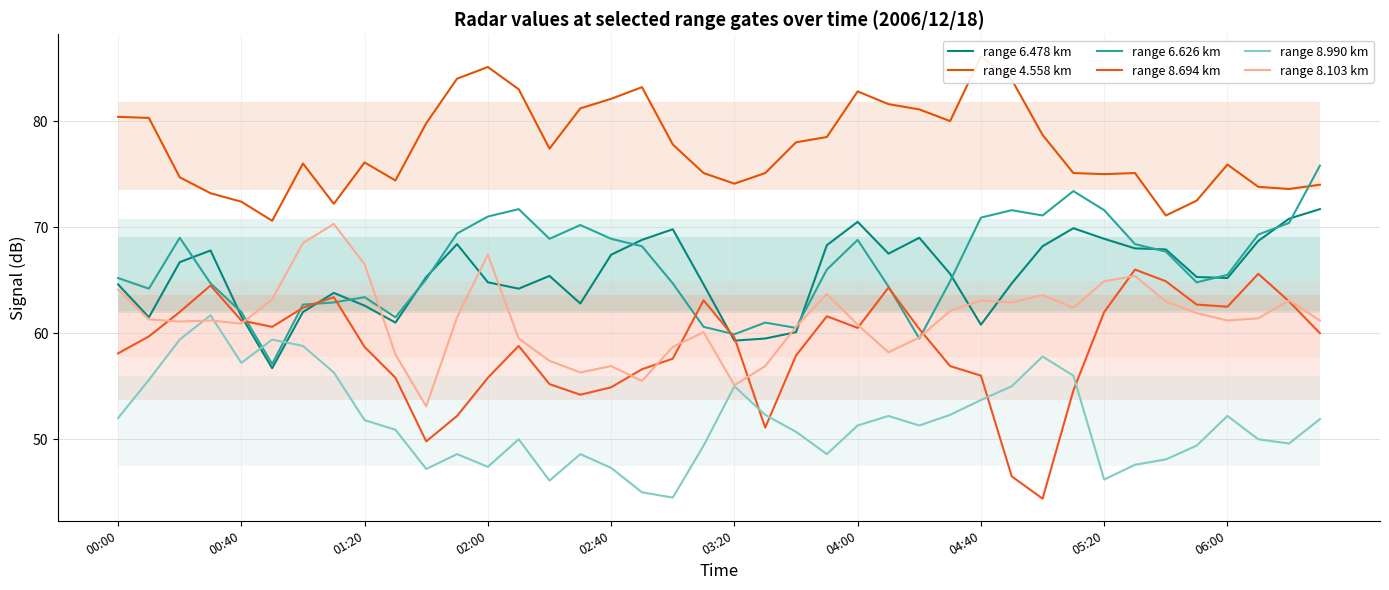

The range 6.626 km series shows 70.9 at 04:40. True or false?

True